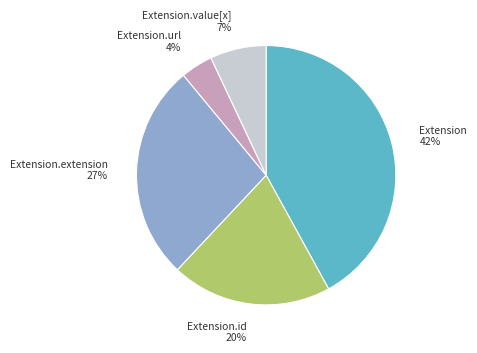

Which category has the biggest portion of the pie?

Extension